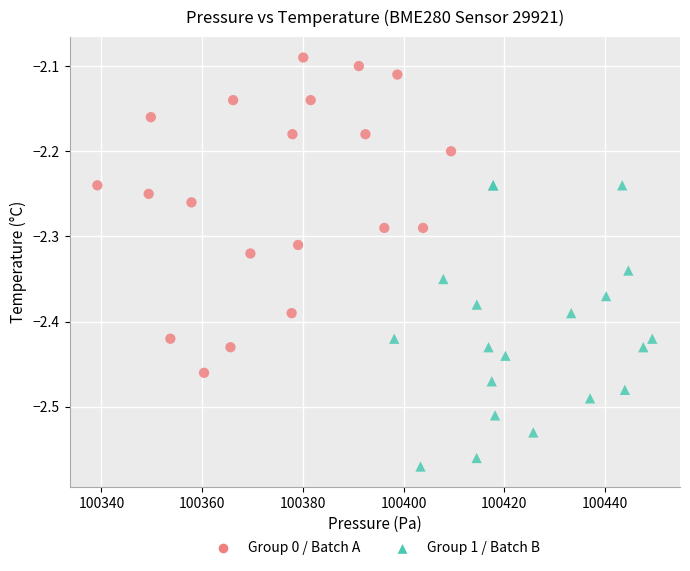

Which series has the largest Y range (max minus min)?

Group 0 / Batch A